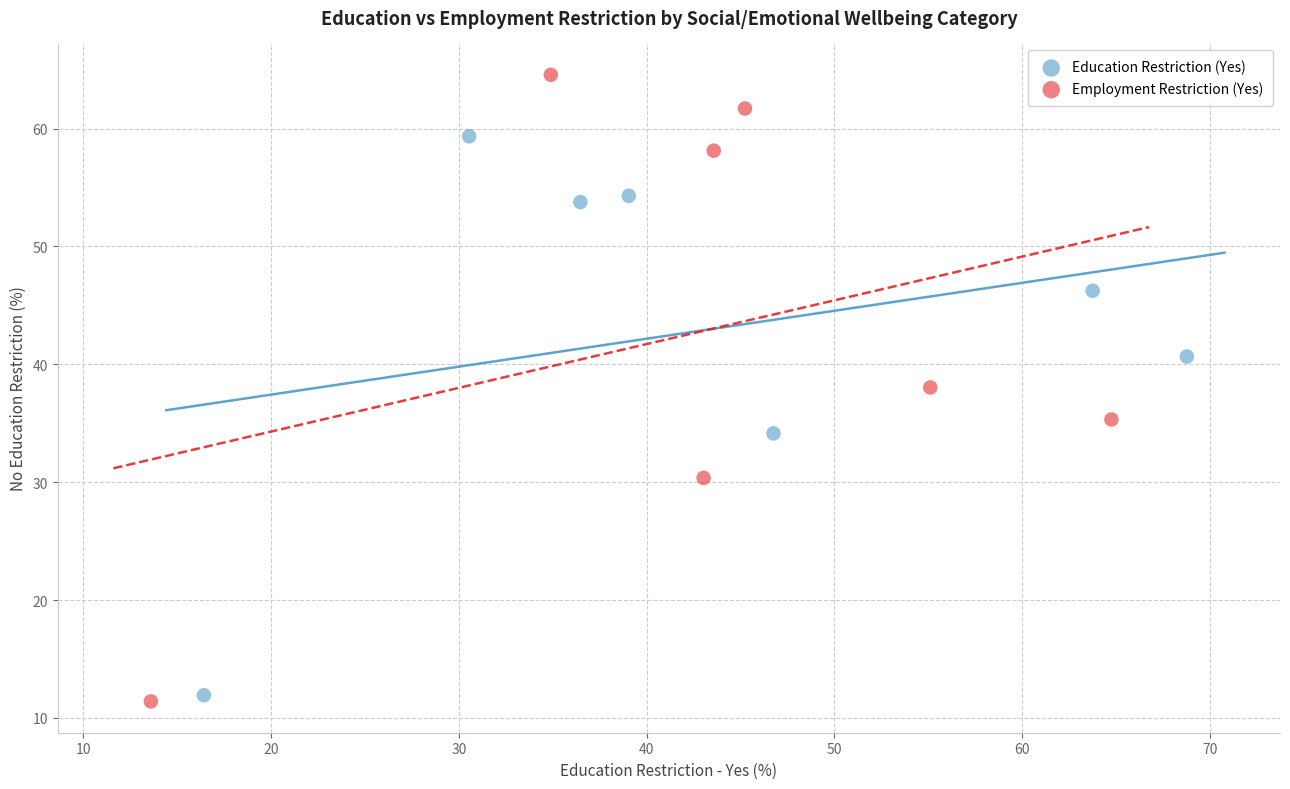

What are all the series names shown in the legend?

Education Restriction (Yes), Employment Restriction (Yes)